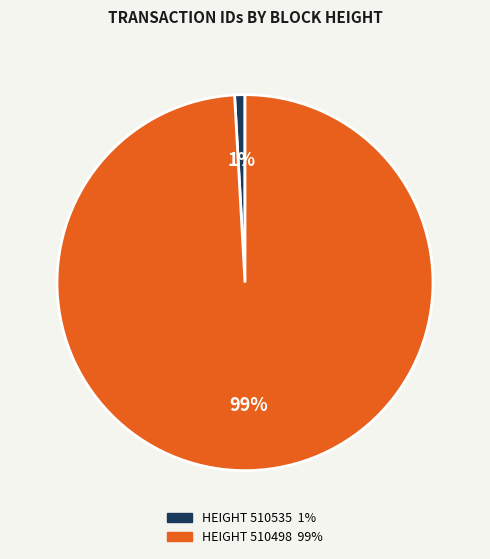

To the nearest percent, what is the average slice percentage?

50%